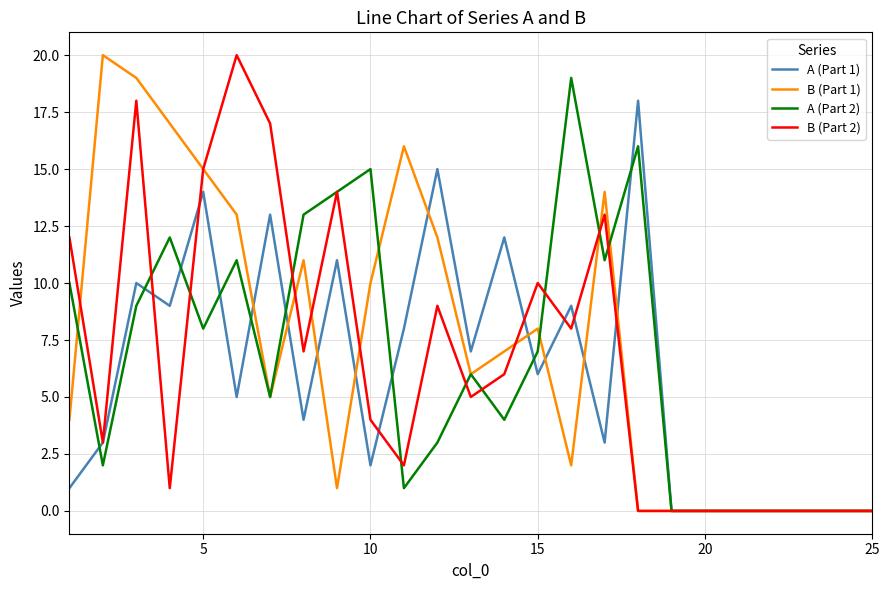

The B (Part 2) series shows 5 at 10. True or false?

False